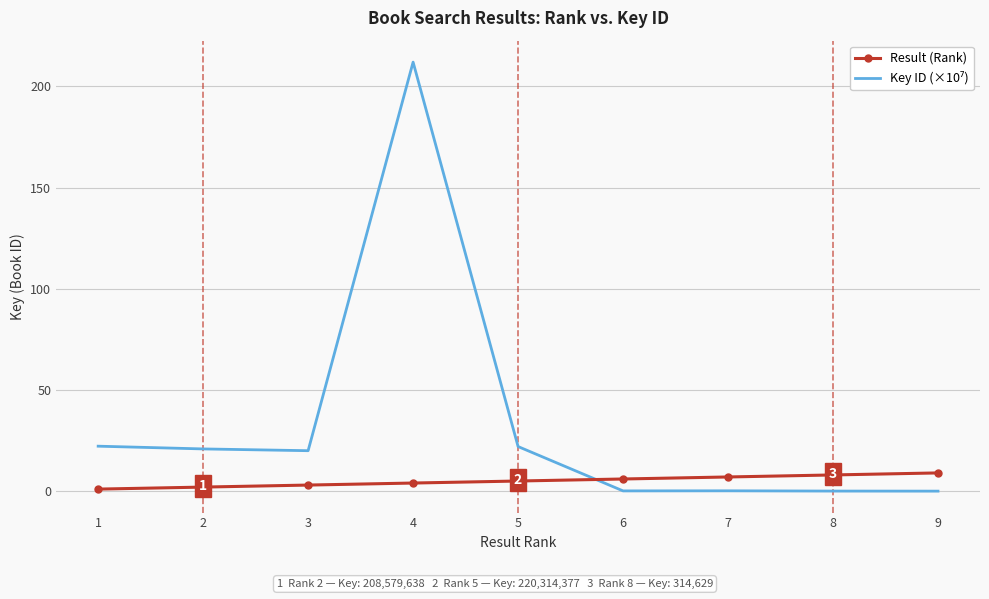

At which category is the sum across all series the highest?

4